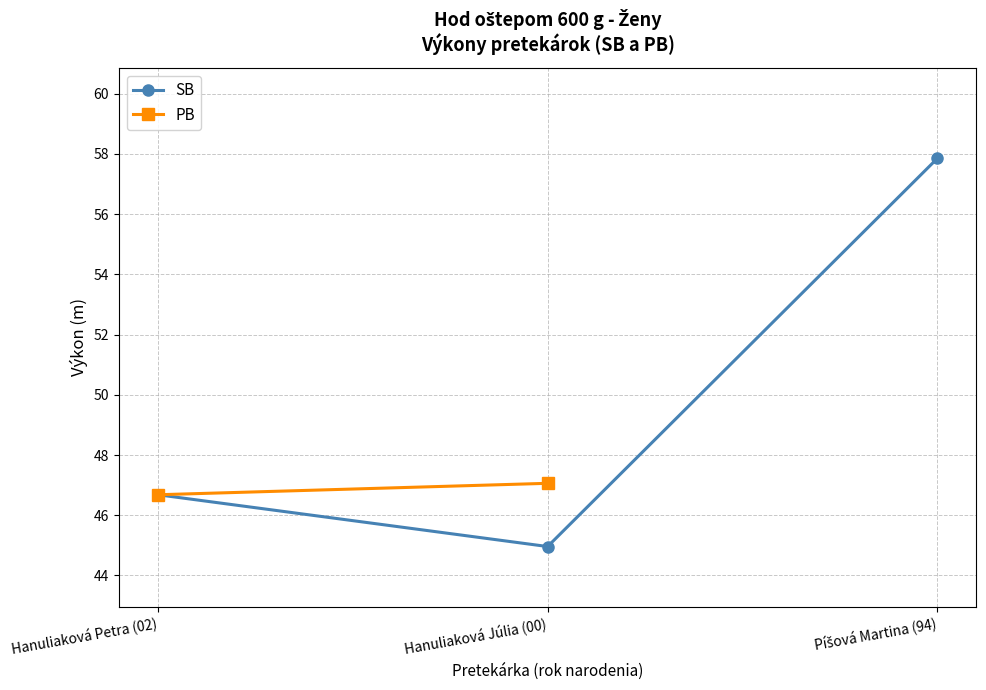

How many lines are shown in the chart?

2